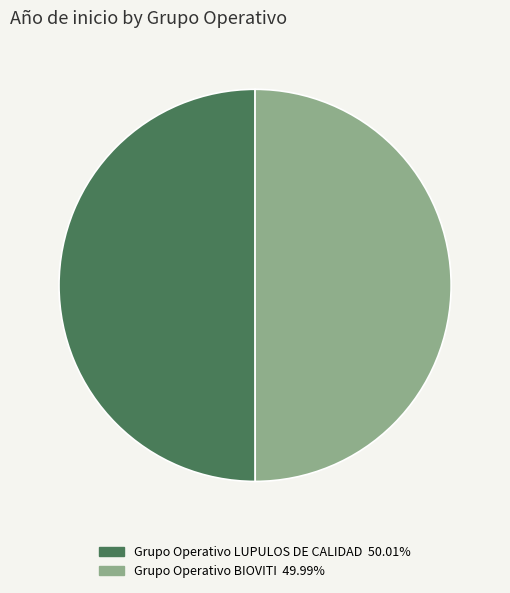

What is the ratio of the value at Grupo Operativo LUPULOS DE CALIDAD to the value at Grupo Operativo BIOVITI?

1.0